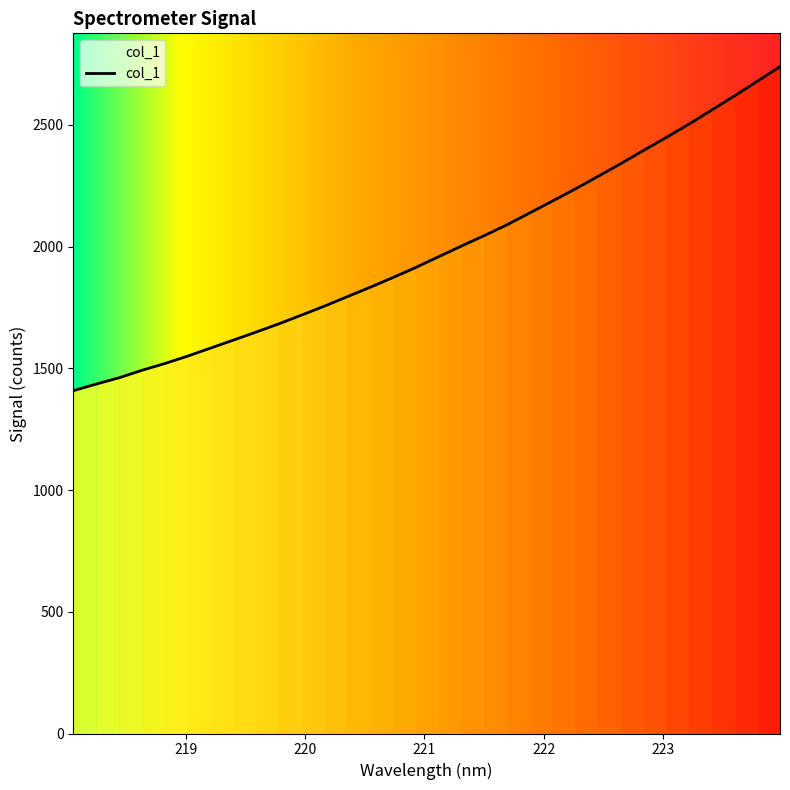

What is the greatest value displayed?

2738.7